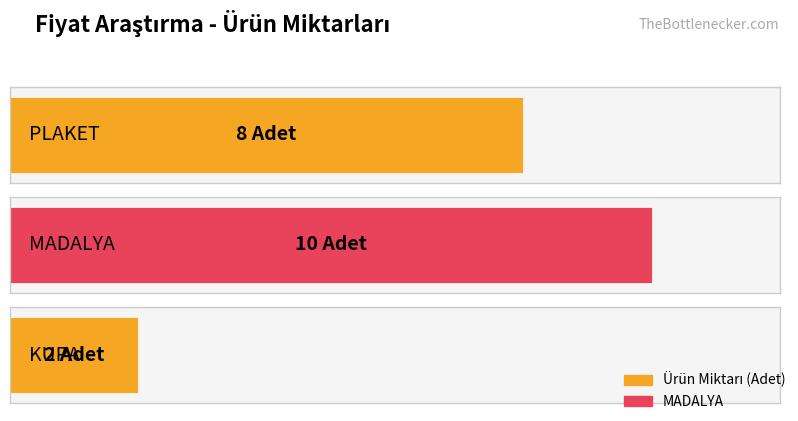

What is the approximate value at KUPA?

2